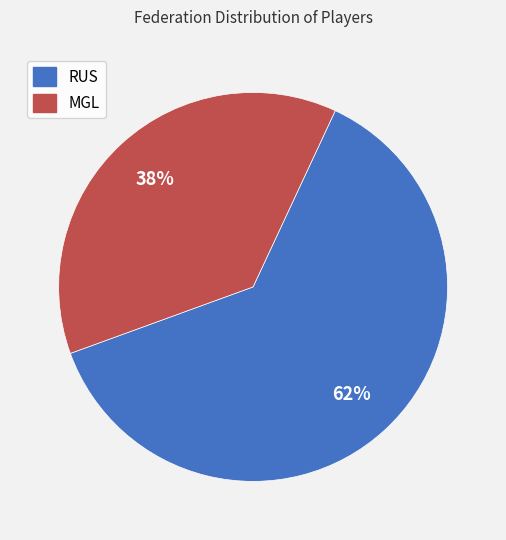

To the nearest percent, what percentage of the pie is RUS?

62%